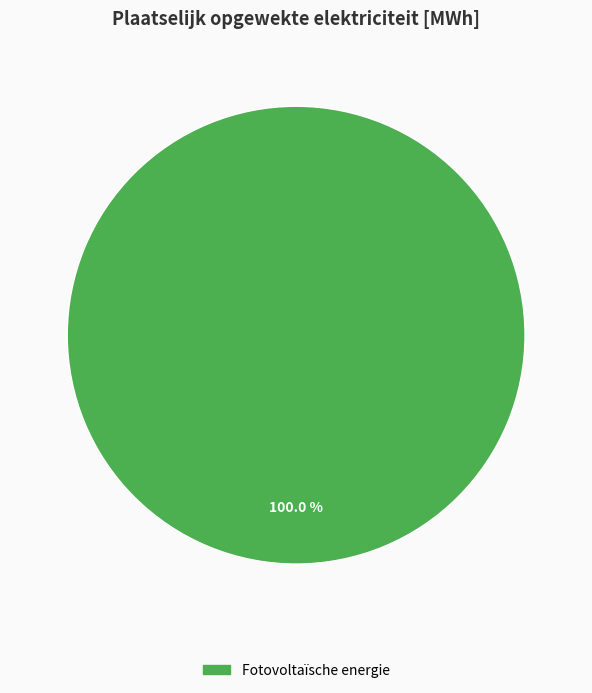

Is there any slice that represents more than half of the pie?

Yes